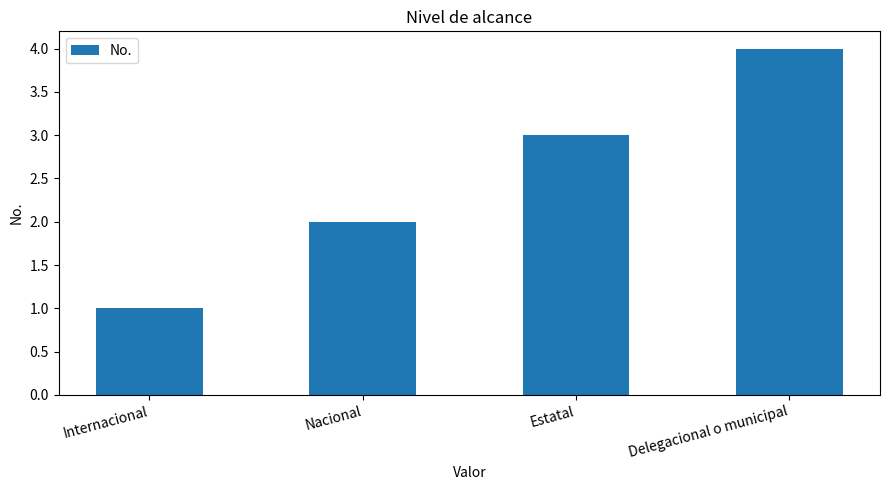

Rank the categories by value from highest to lowest.

Delegacional o municipal, Estatal, Nacional, Internacional